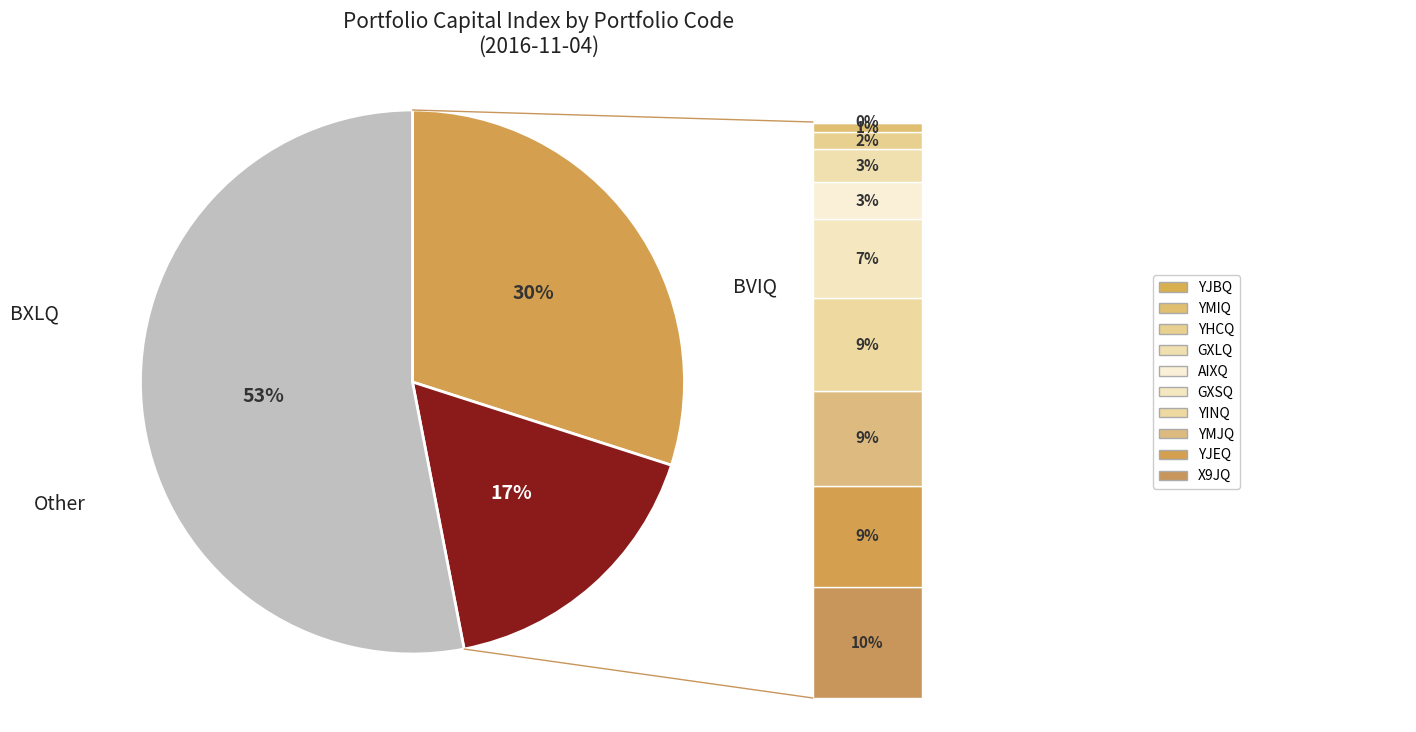

To the nearest percent, what is the difference between the largest and smallest slice percentages?

36%